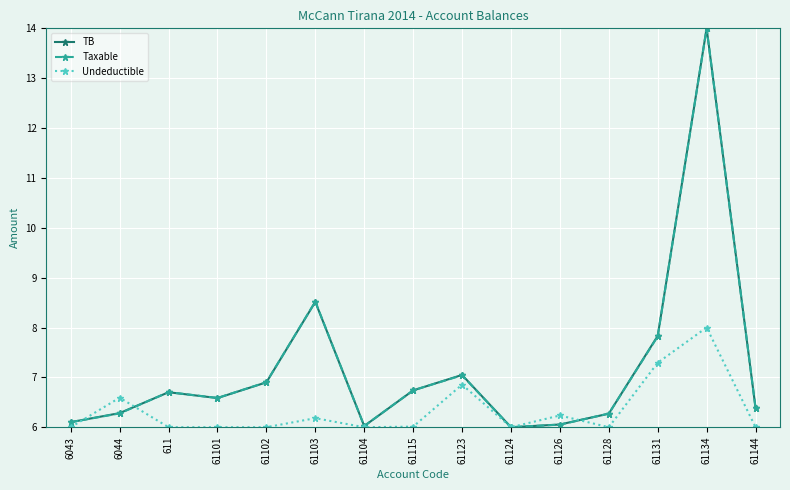

True or false: Undeductible has more than 1 interior local peaks.

True